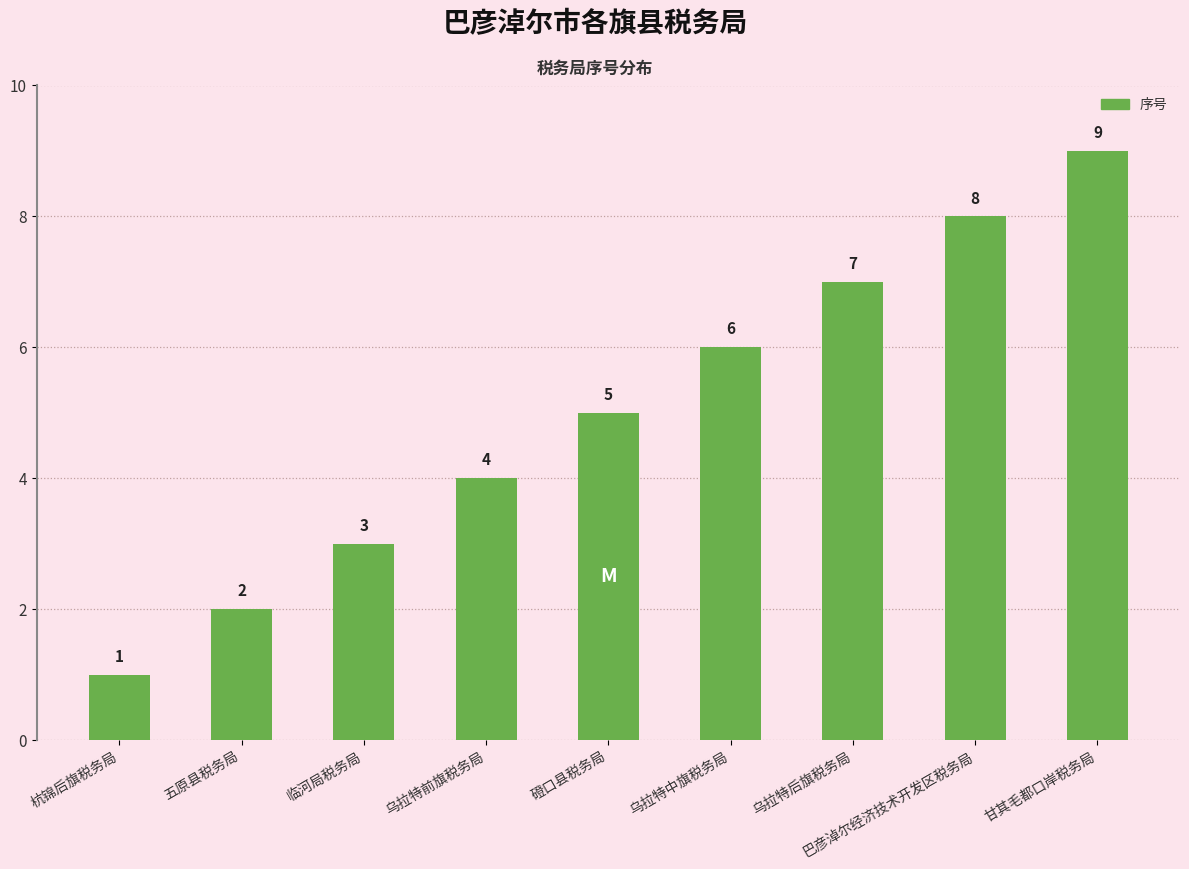

Is it true that the value at 乌拉特中旗税务局 is 2?

False